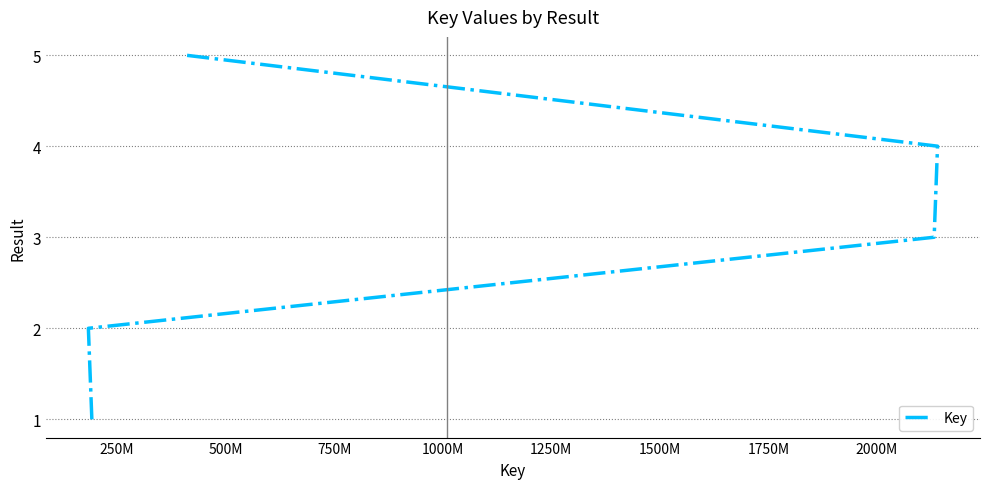

How many data points does each series have?

5